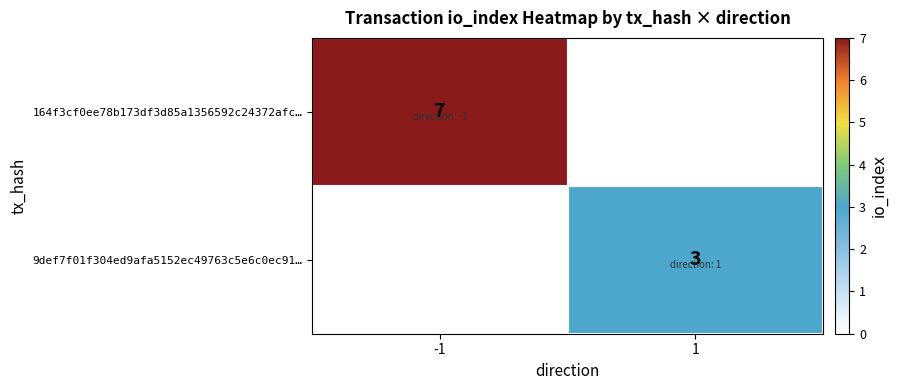

The 9def7f01f304ed9afa5152ec49763c5e6c0ec91… series shows 3 at 1. True or false?

True